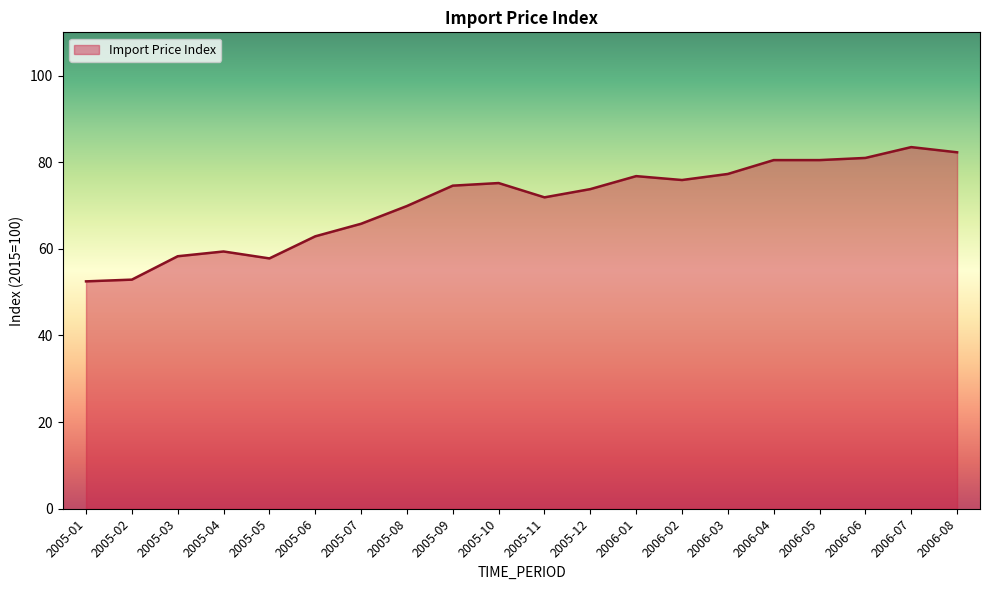

True or false: the data shows 98.4 at 2005-07.

False